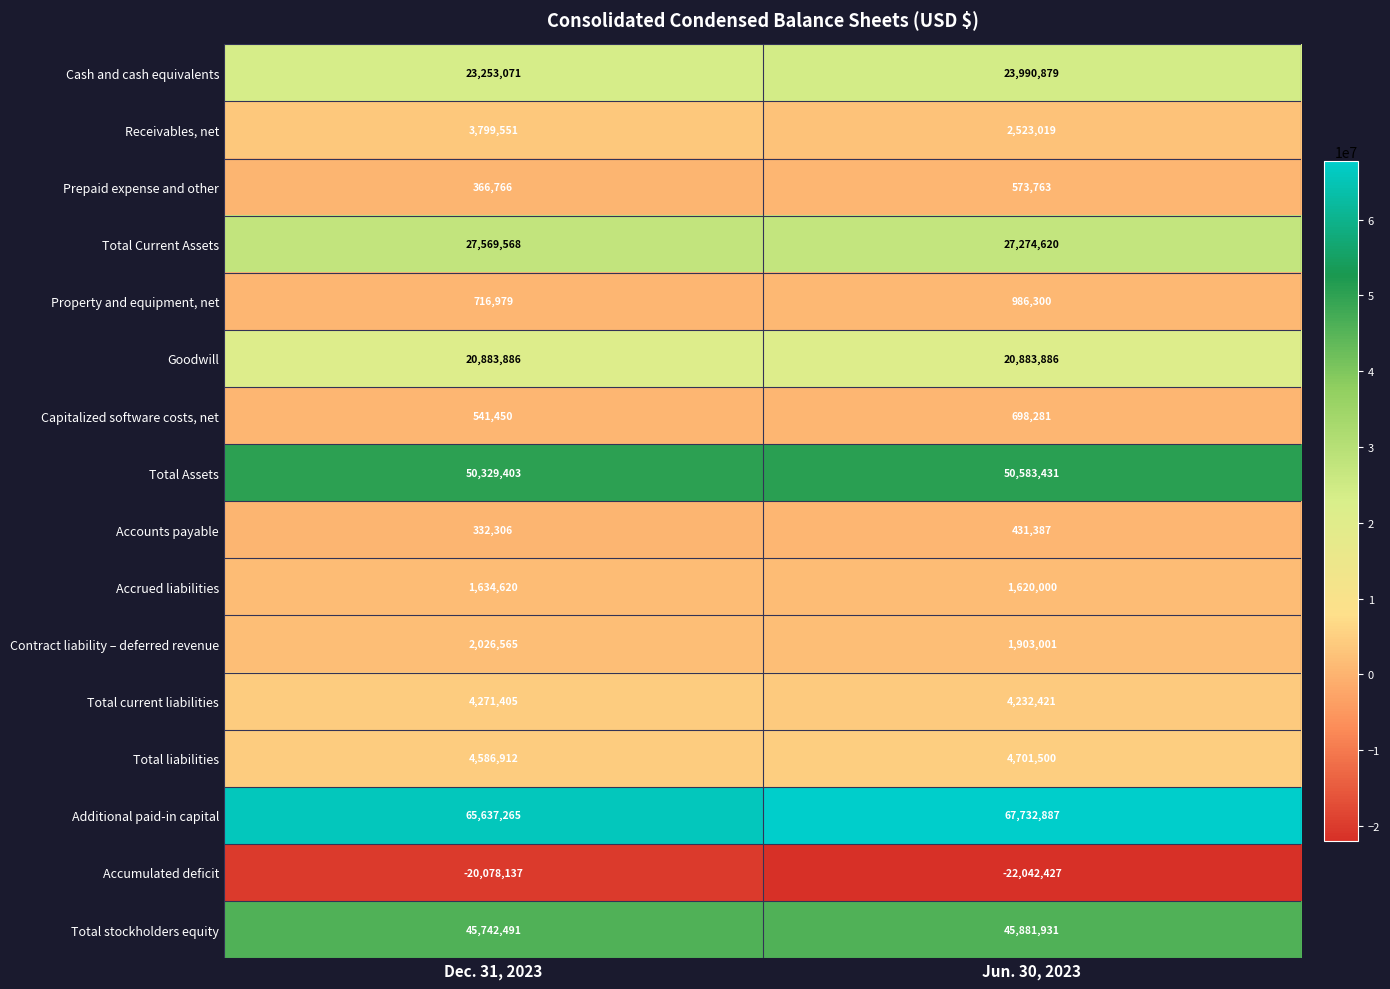

Is it true that Accumulated deficit equals -22042427 at Jun. 30, 2023?

True